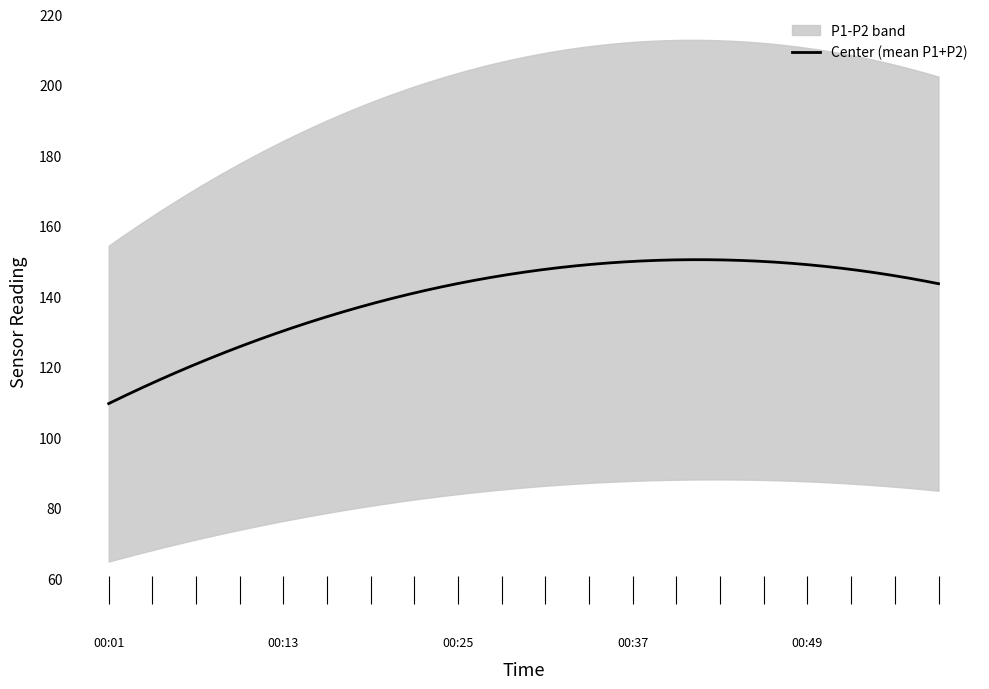

What is the lowest value of the Center (mean P1+P2) series?

109.7